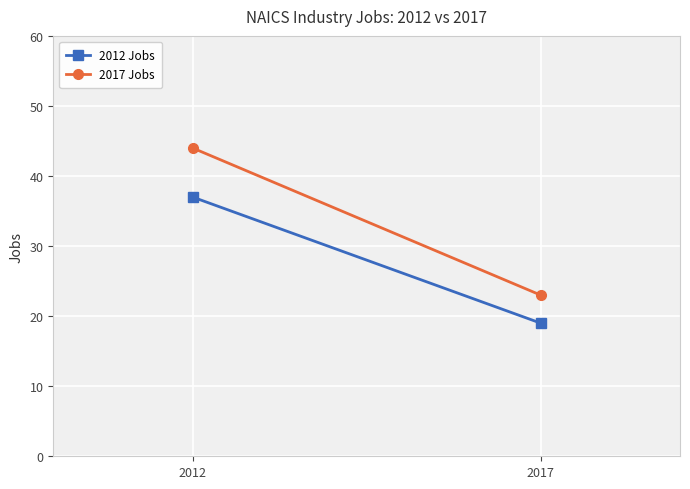

The value of 2012 Jobs at 2017 is 5. True or false?

False